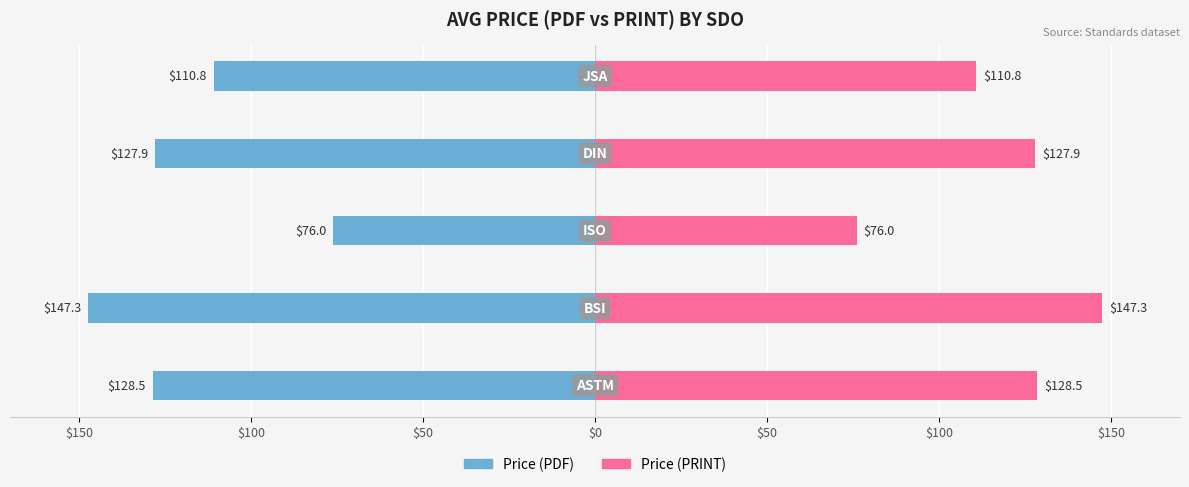

Which series has the widest spread of values?

Price (PDF)